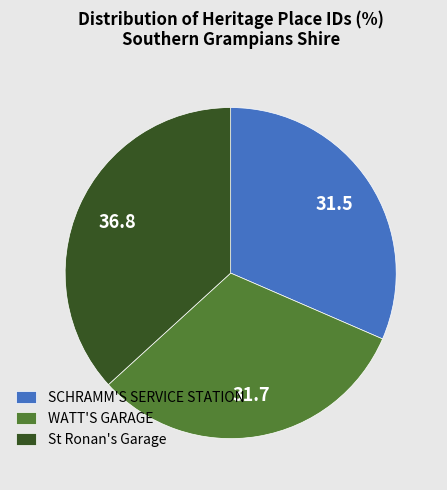

What is the largest slice in the pie chart?

St Ronan's Garage